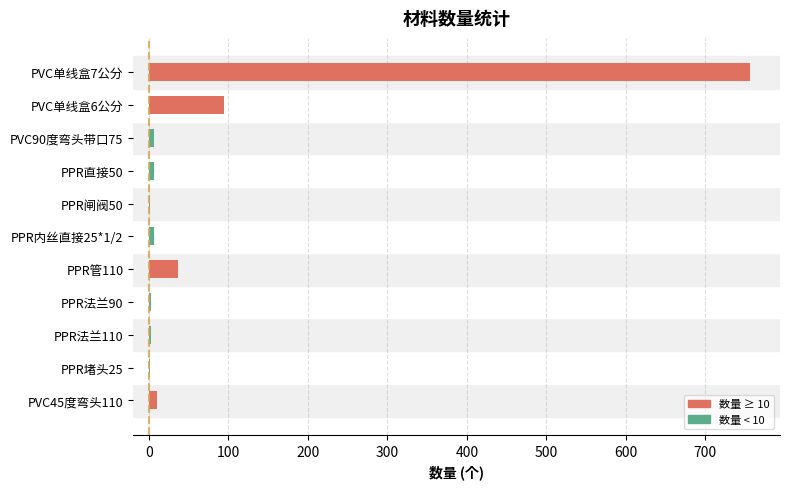

What is the change in value from PVC单线盒6公分 to PVC单线盒7公分?

+662